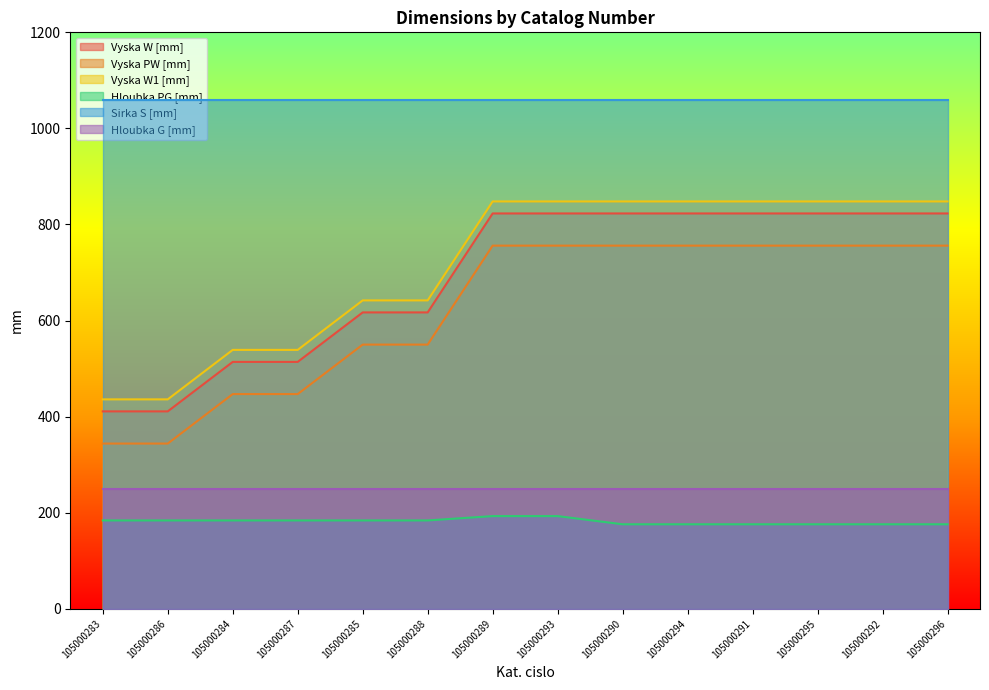

True or false: Hloubka PG [mm] has more than 1 interior local peaks.

False